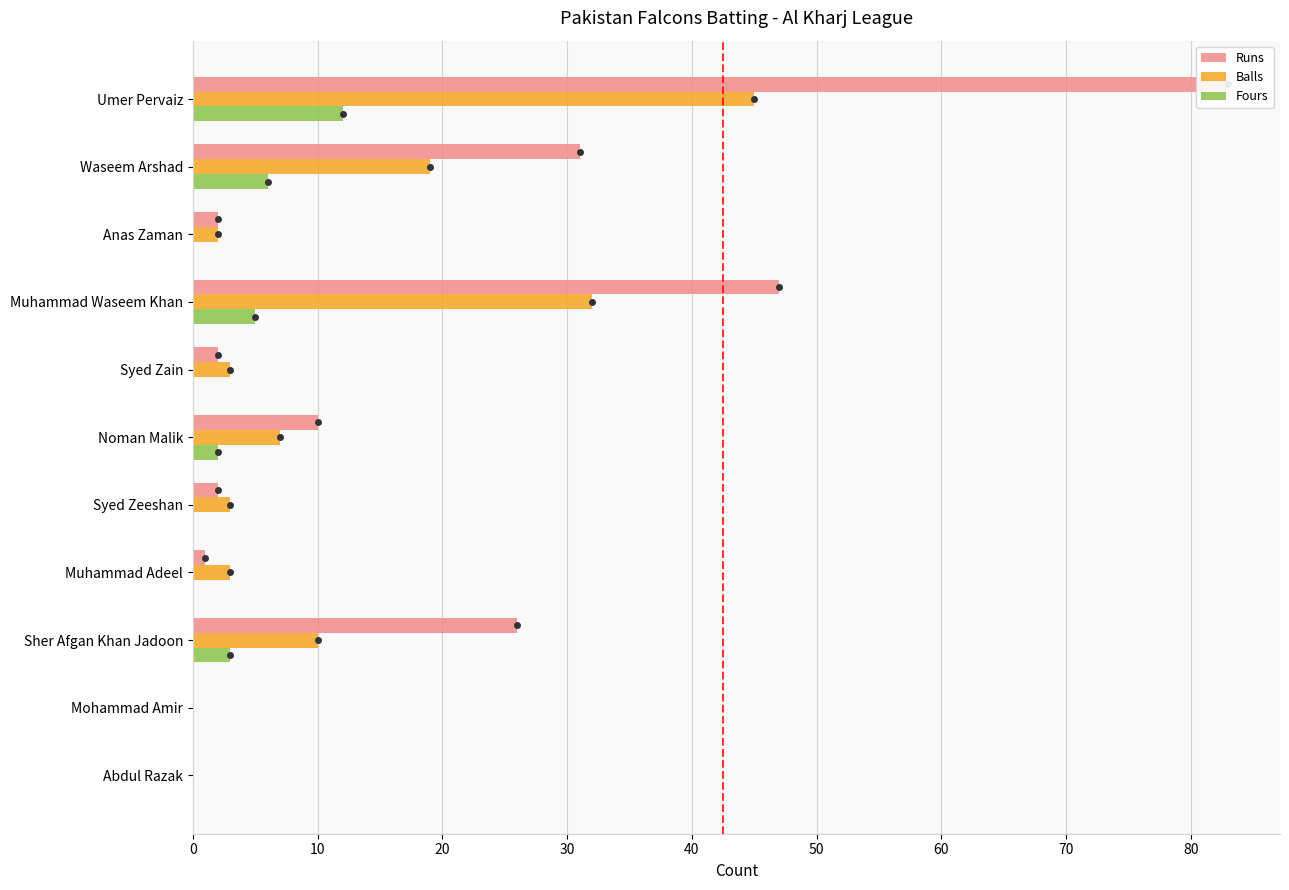

Which series has the largest total across all categories?

Runs